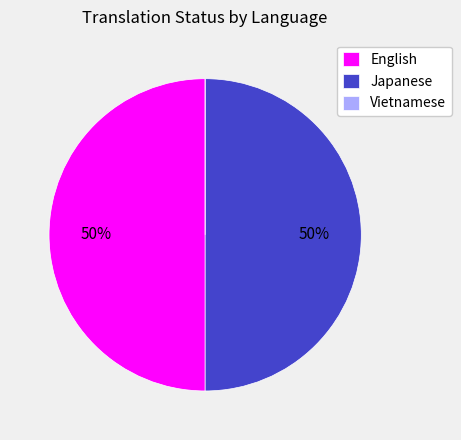

True or false: English accounts for 50% of the total.

True